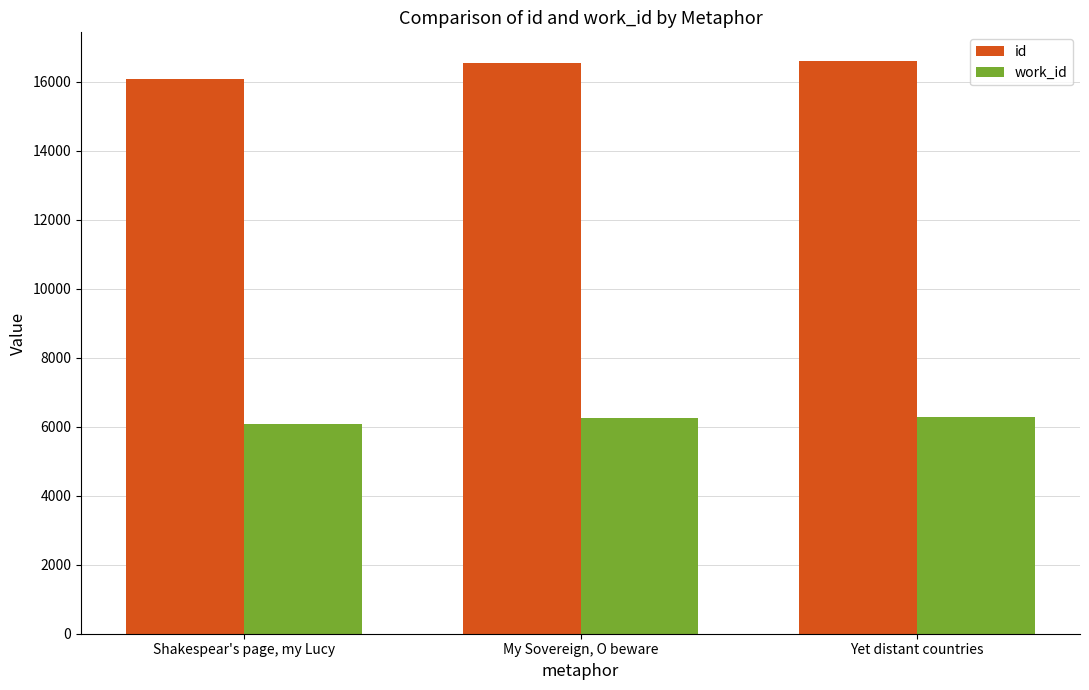

What is the average value of the work_id series?

6198